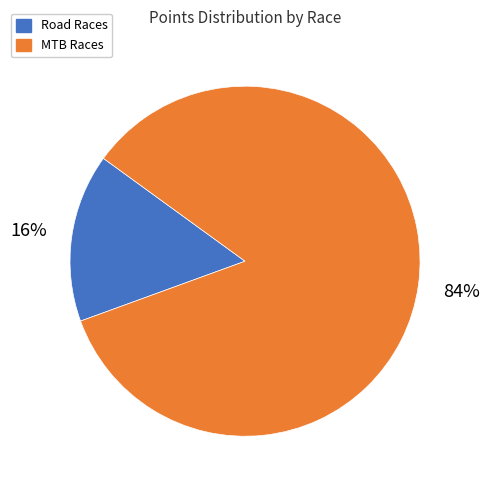

To the nearest percent, what is the average slice percentage?

50%